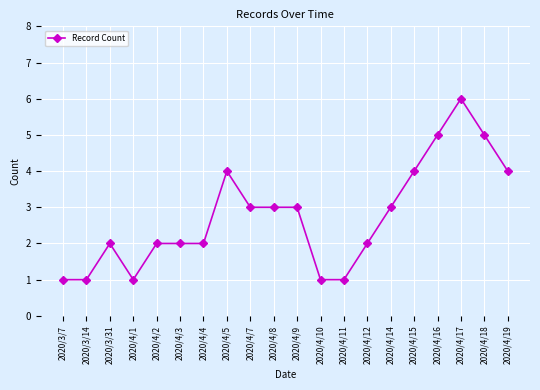

The chart shows a value of 8 at 2020/4/16. True or false?

False